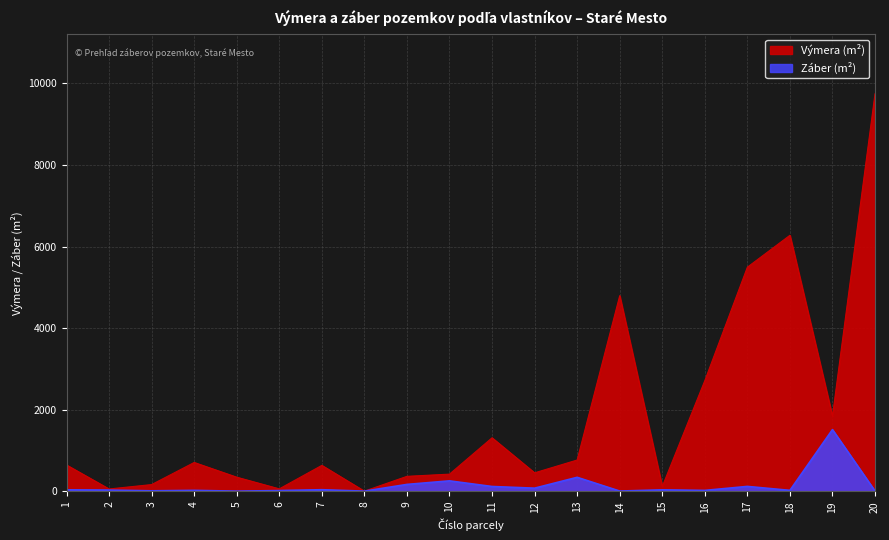

At which label does Výmera (m²) reach its peak?

20